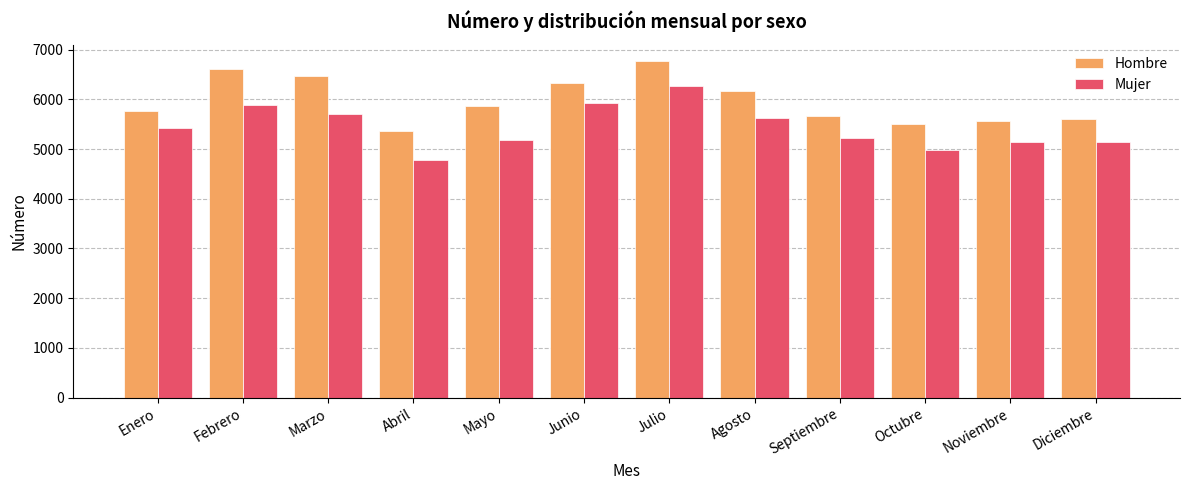

At which label does Mujer reach its minimum?

Abril